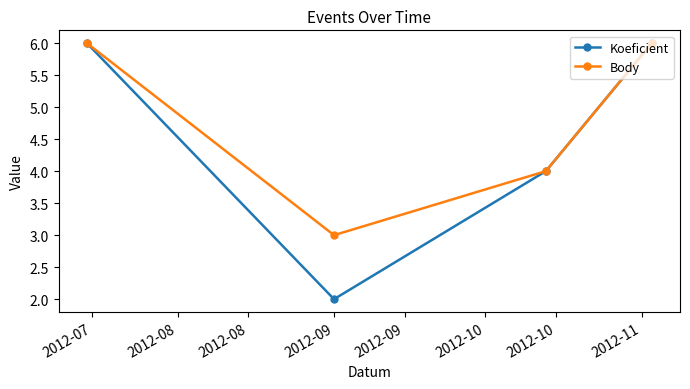

Rank the series by their average value, from lowest to highest.

Koeficient, Body